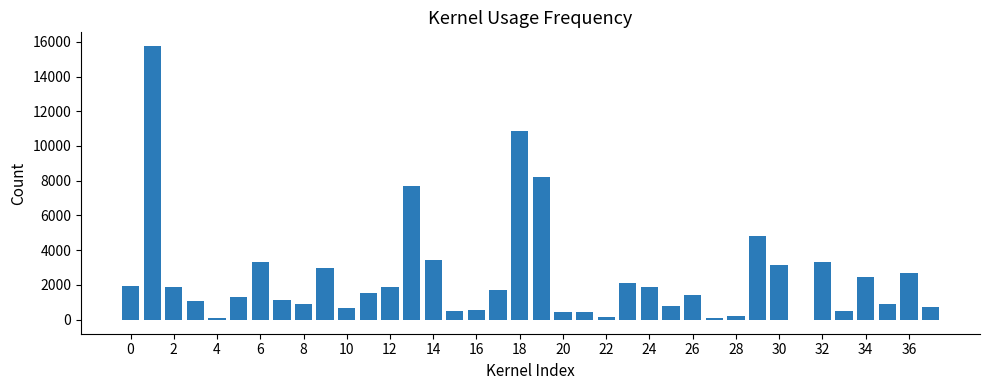

What is the greatest value displayed?

15756.5